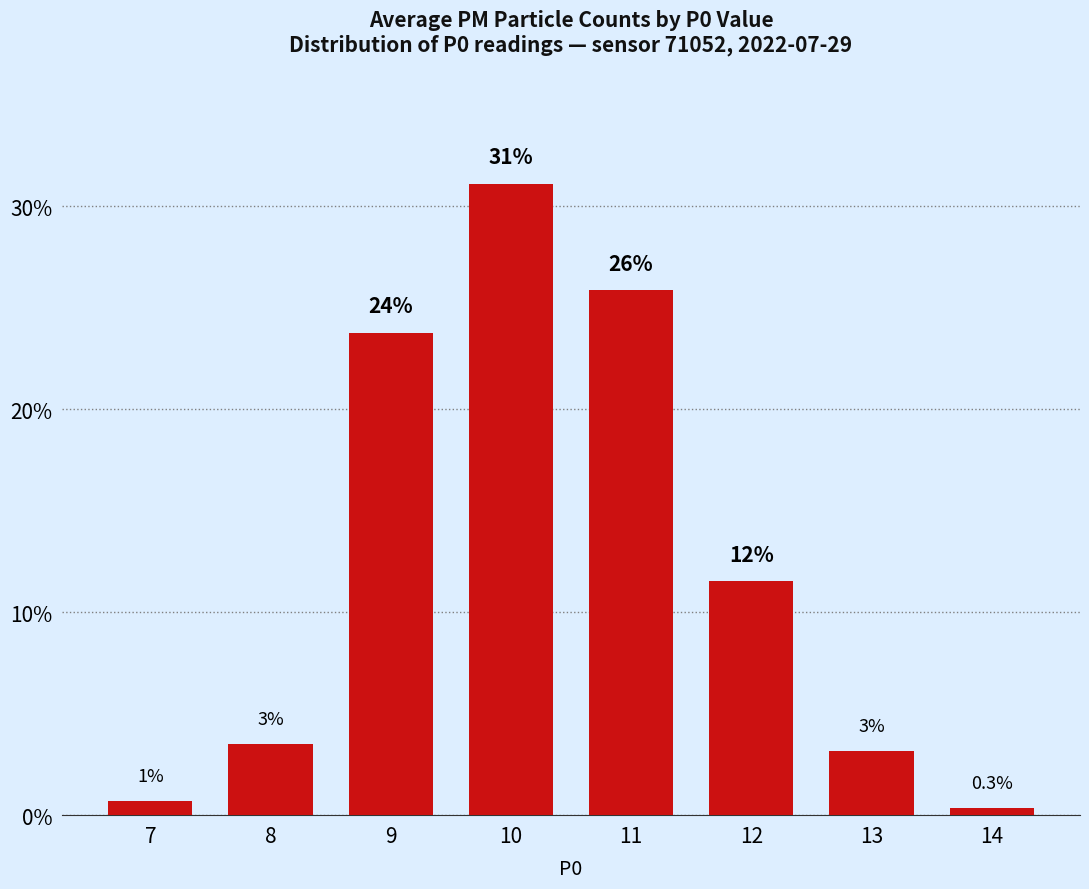

Between 14 and 11, which is larger?

11